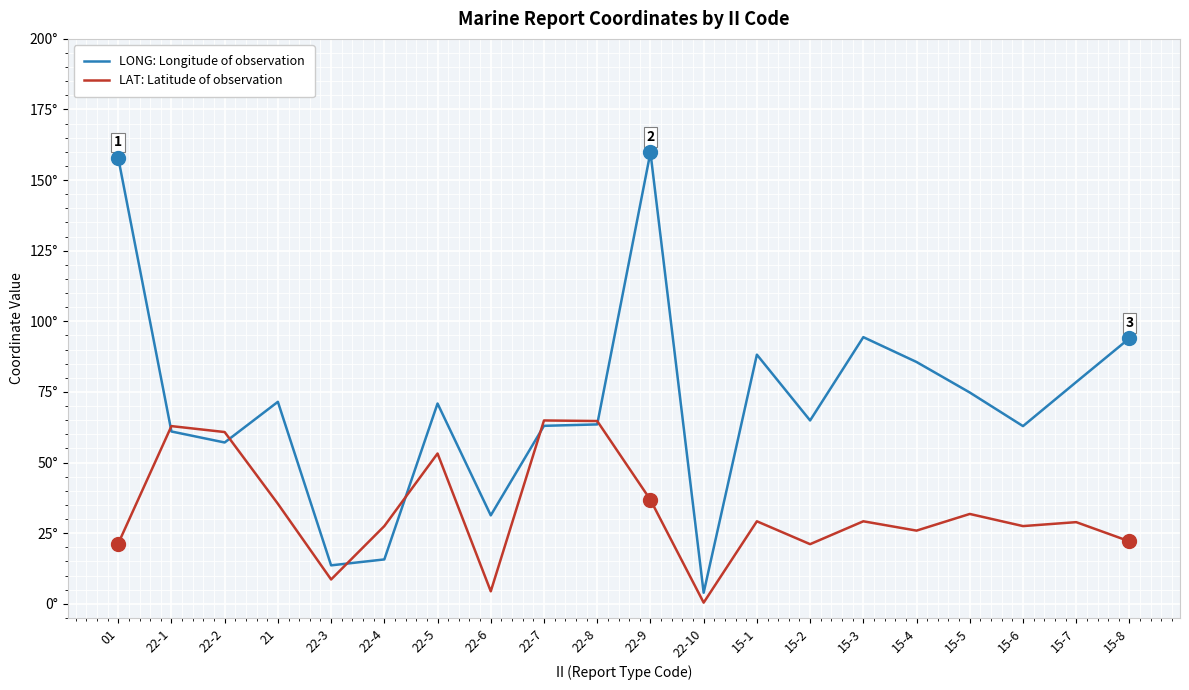

How many times do LAT: Latitude of observation and LONG: Longitude of observation cross each other?

6